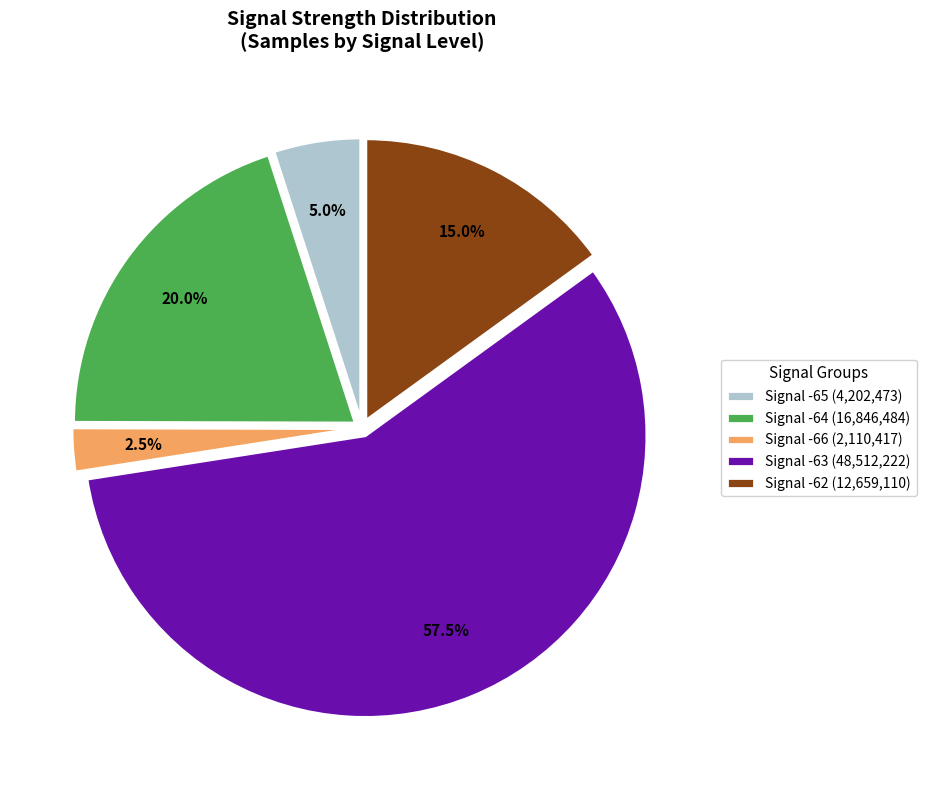

What is the ratio of the value at Signal -64 (16,846,484) to the value at Signal -63 (48,512,222)?

0.3